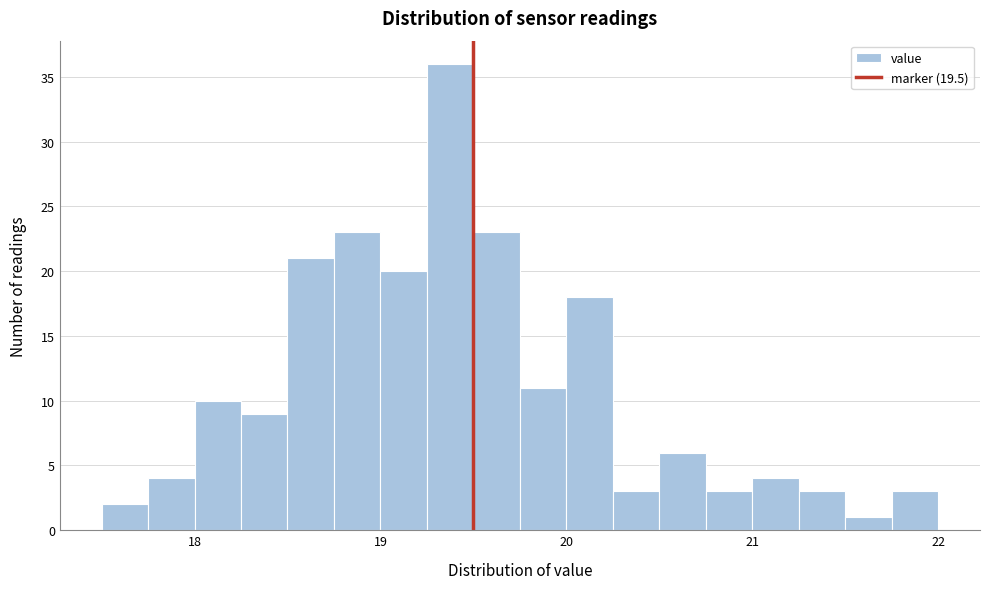

Read against the x-axis, roughly where is the centre of the tallest bar?

19.4